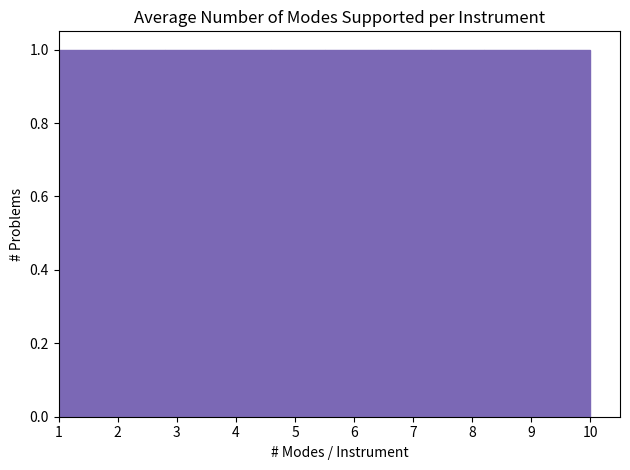

Reading left to right, list every bar in this chart as the range it spans on the x-axis followed by its height. The values are not printed on the chart, so give them approximately, as read against the axis.

1.0 to 1.9: 1
1.9 to 2.8: 1
2.8 to 3.7: 1
3.7 to 4.6: 1
4.6 to 5.5: 1
5.5 to 6.4: 1
6.4 to 7.3: 1
7.3 to 8.2: 1
8.2 to 9.1: 1
9.1 to 10.0: 1